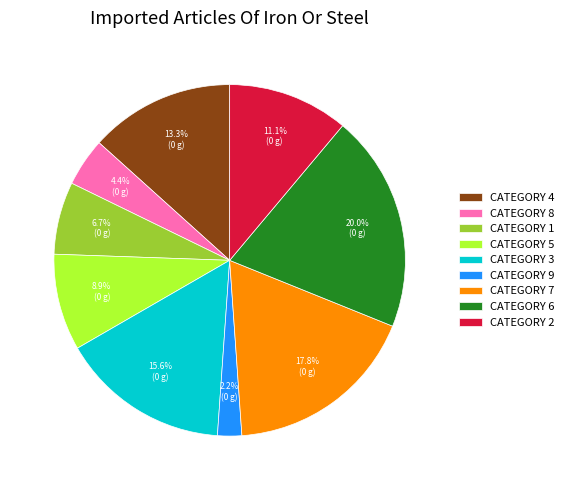

Which has a higher value, CATEGORY 8 or CATEGORY 2?

CATEGORY 2